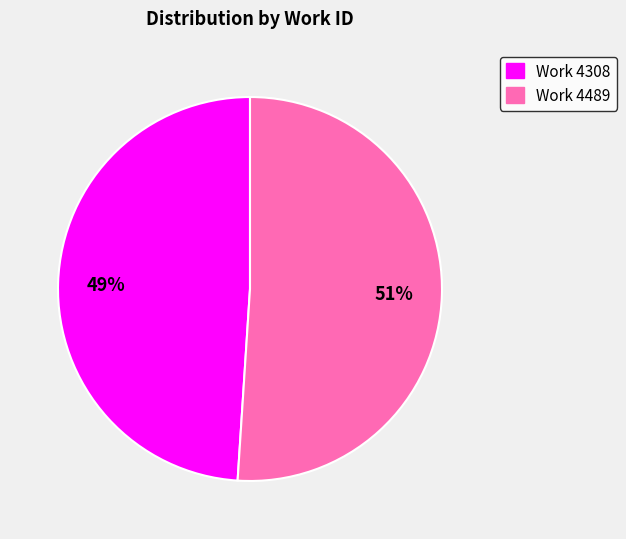

To the nearest percent, what is the difference between the largest and smallest slice percentages?

2%